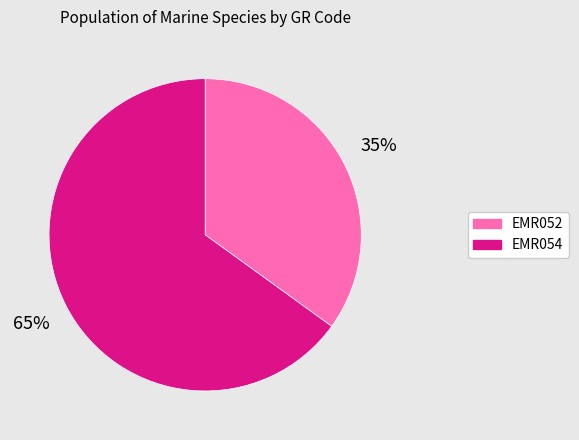

What percentage is the EMR052 slice, to the nearest percent?

35%